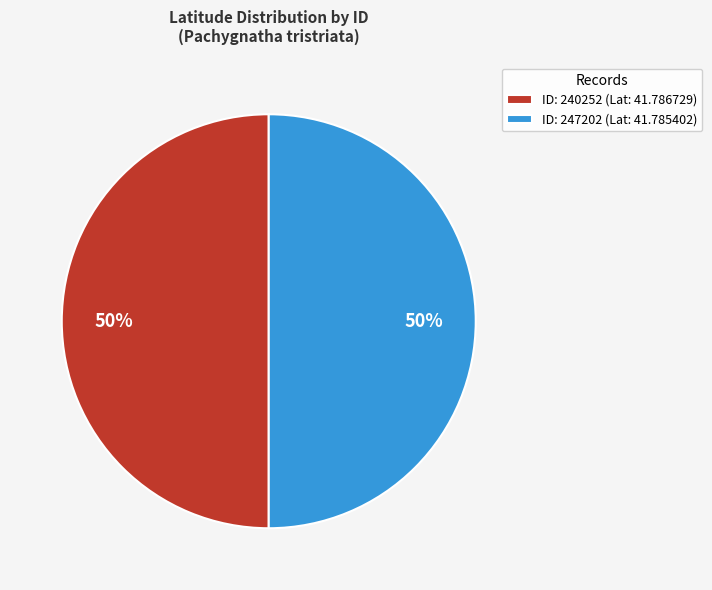

To the nearest percent, what is the combined percentage of ID: 247202 (Lat: 41.785402) and ID: 240252 (Lat: 41.786729)?

100%